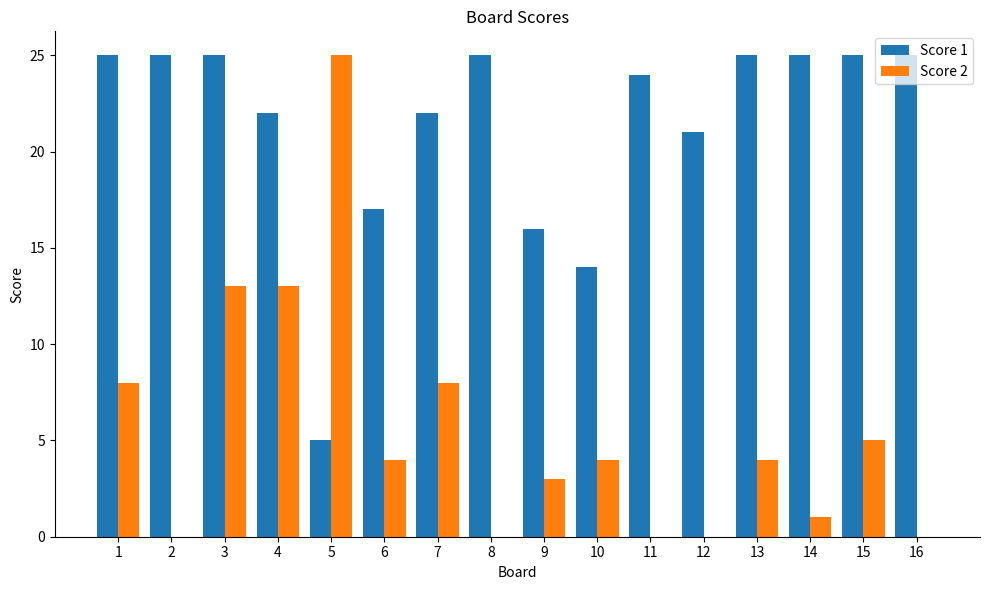

What is the greatest value displayed?

25